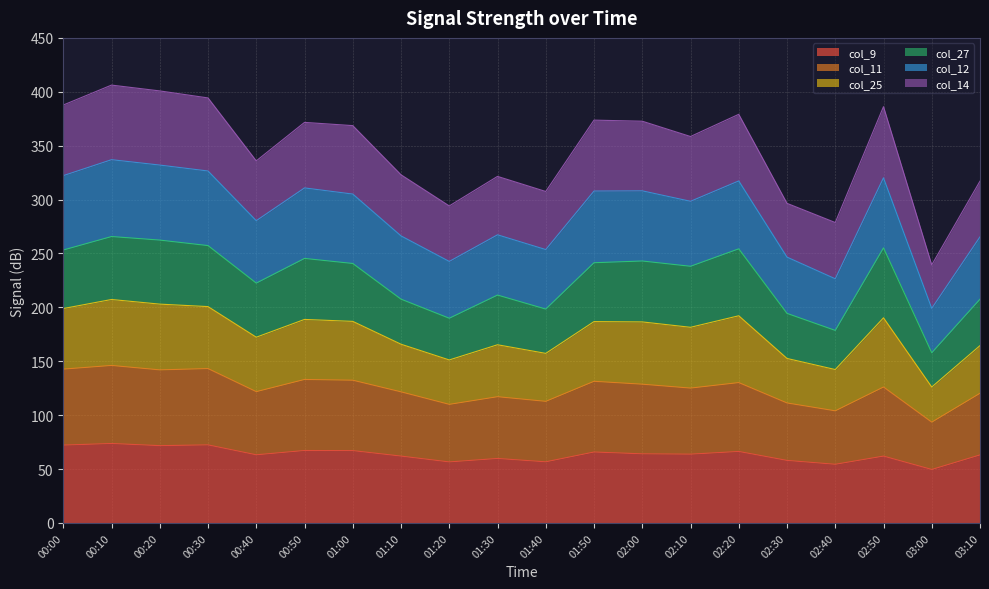

Which series has the largest total across all categories?

col_12